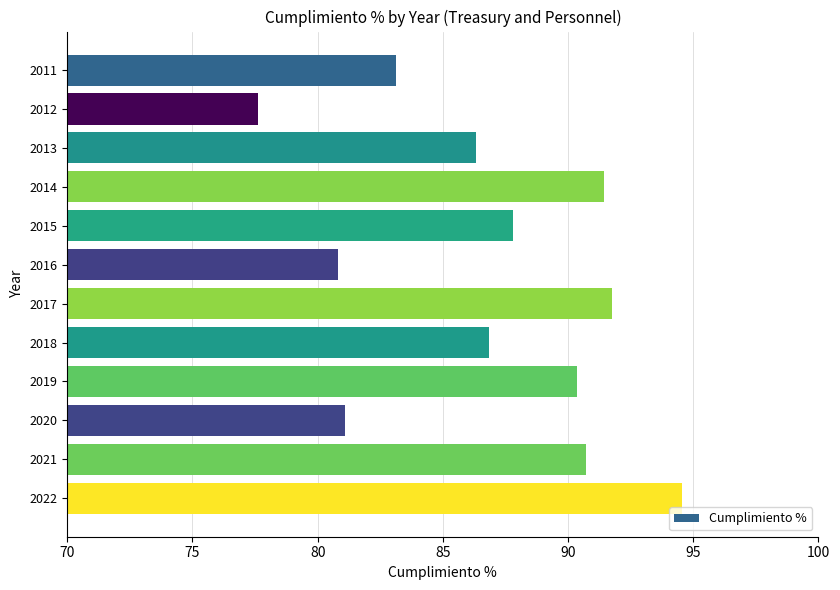

Which label corresponds to the largest value in the chart?

2022